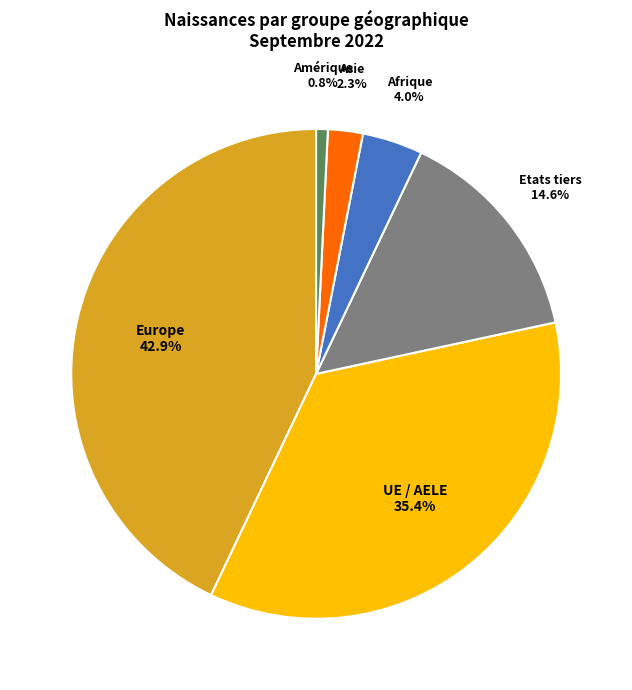

Is there a majority slice in this chart?

No